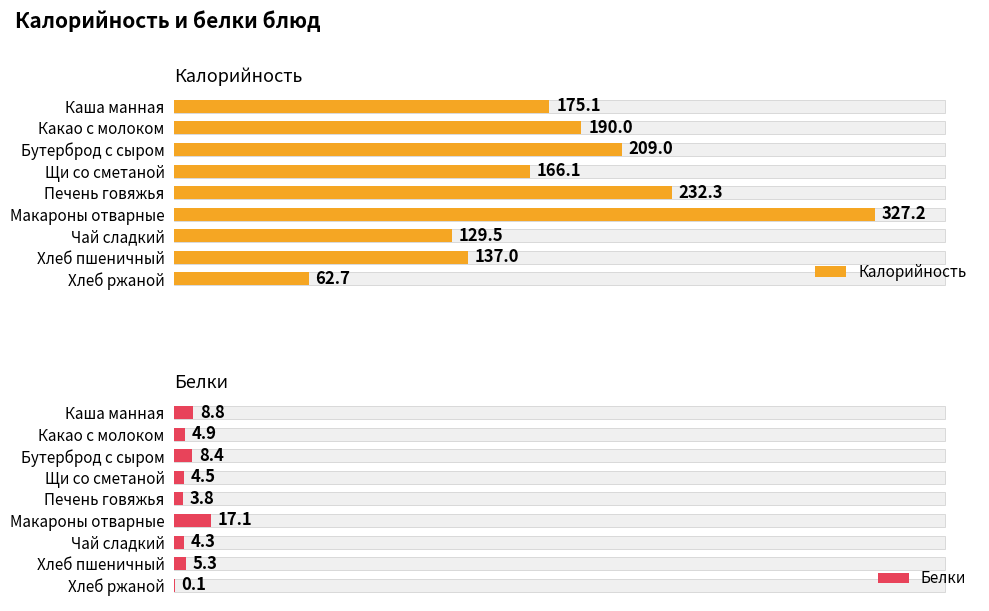

How many bars are there in each group?

2